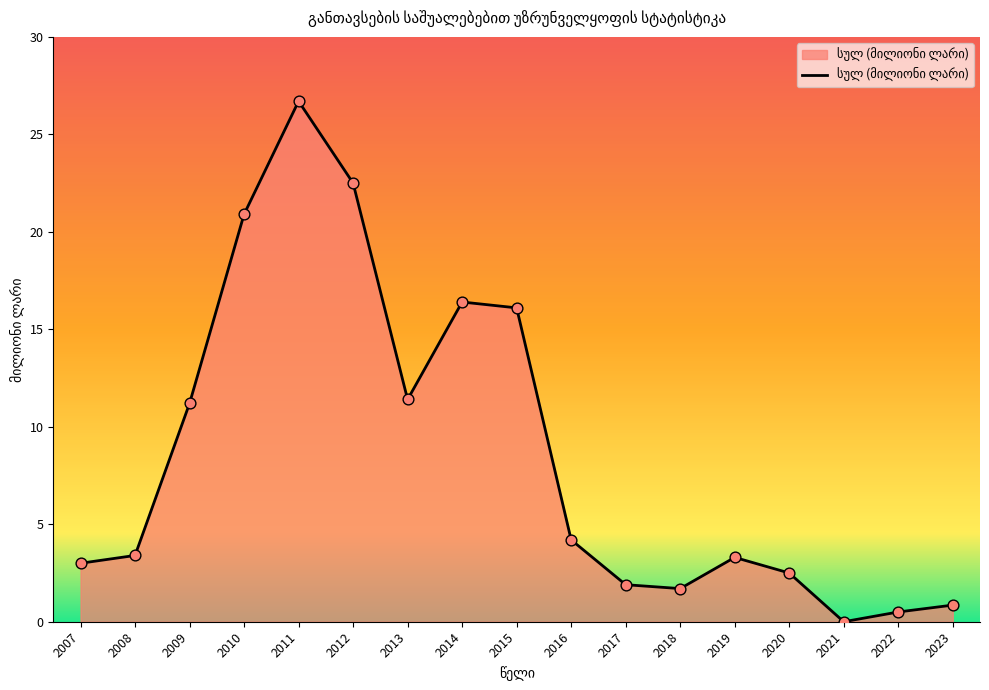

What is the ratio of the value at 2009 to the value at 2007?

3.7